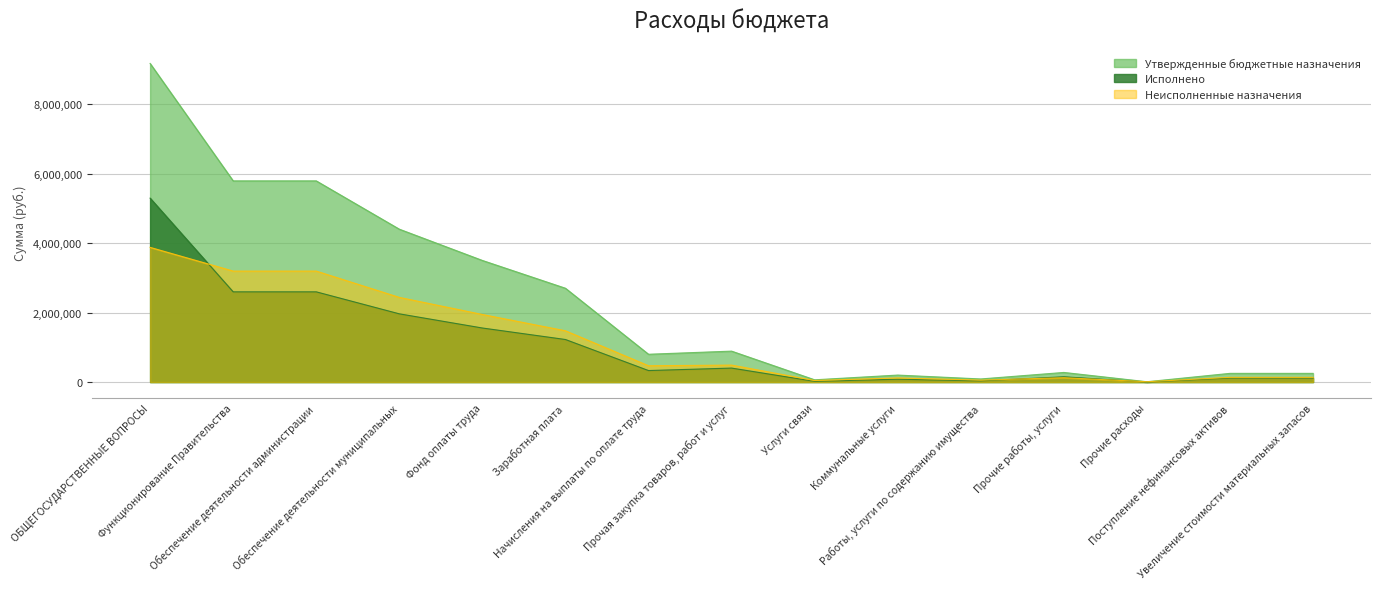

What is the difference between the Утвержденные бюджетные назначения values at Функционирование Правительства and Коммунальные услуги?

5589250.0